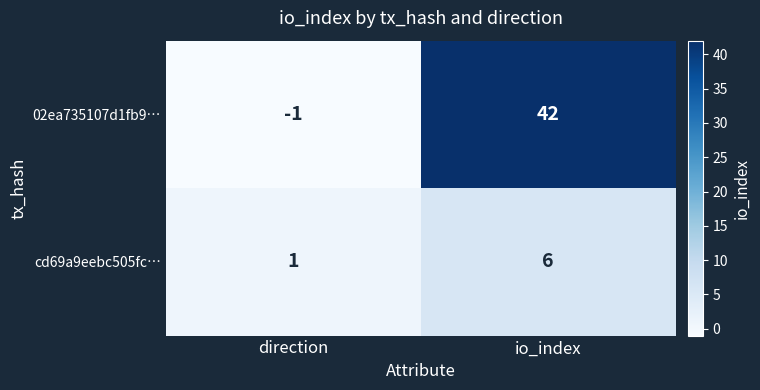

Which category has the lowest value across all series?

direction